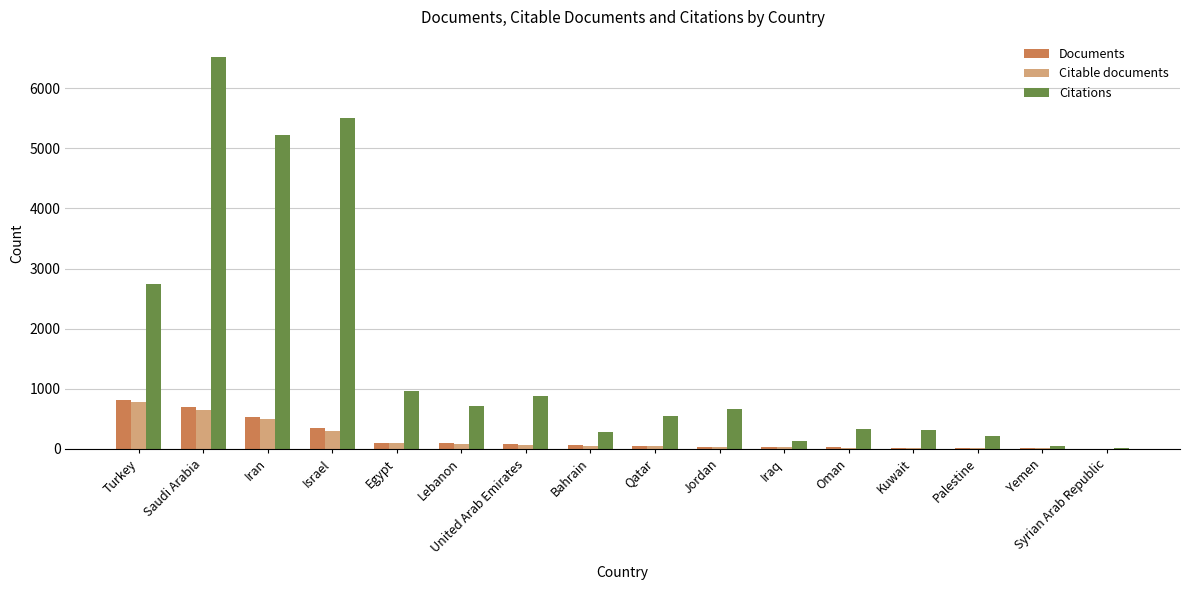

Which category has the highest value across all series?

Saudi Arabia